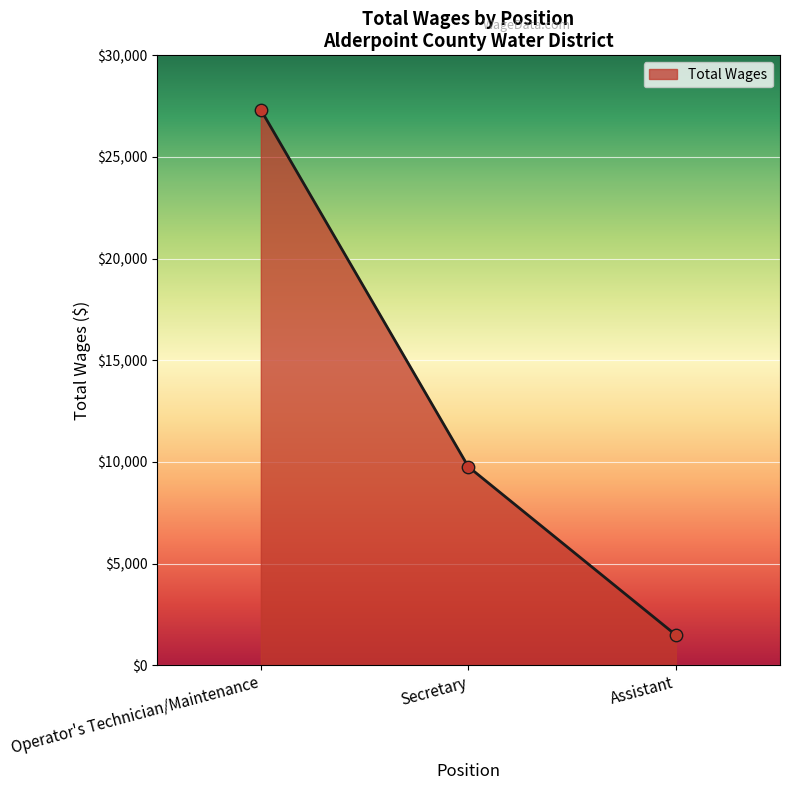

Approximately how many times larger is the value at Assistant compared to Secretary?

0.2